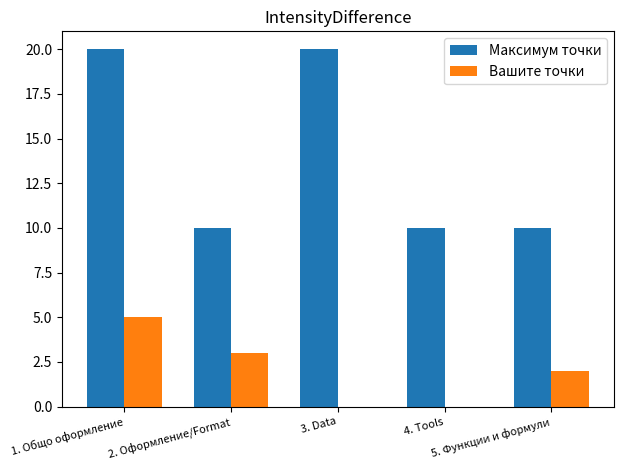

The Максимум точки series shows 4 at 3. Data. True or false?

False